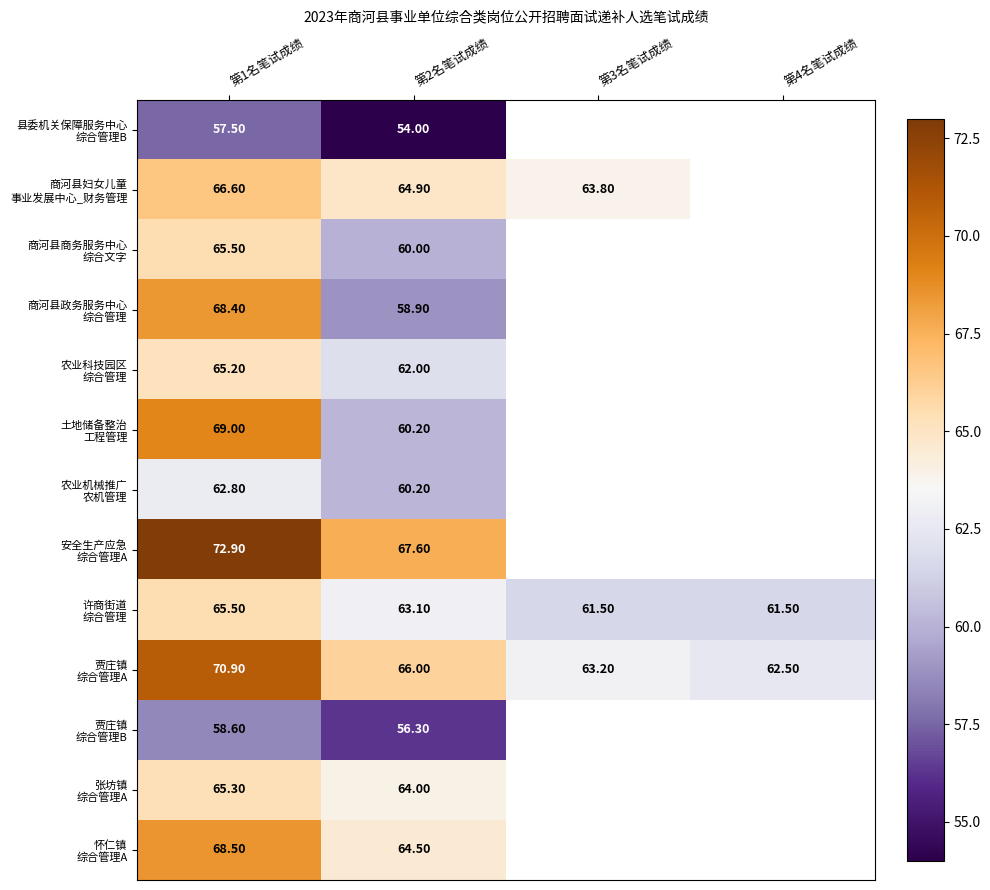

Which series has the largest range (max minus min)?

商河县政务服务中心 综合管理